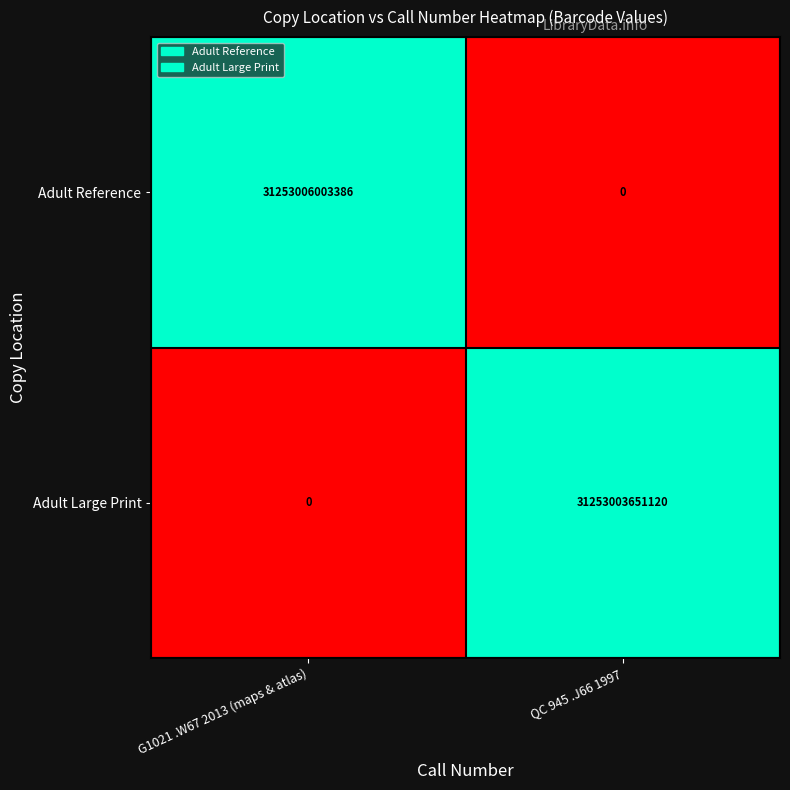

True or false: Adult Reference has a value of -14375832462511 at QC 945 .J66 1997.

False